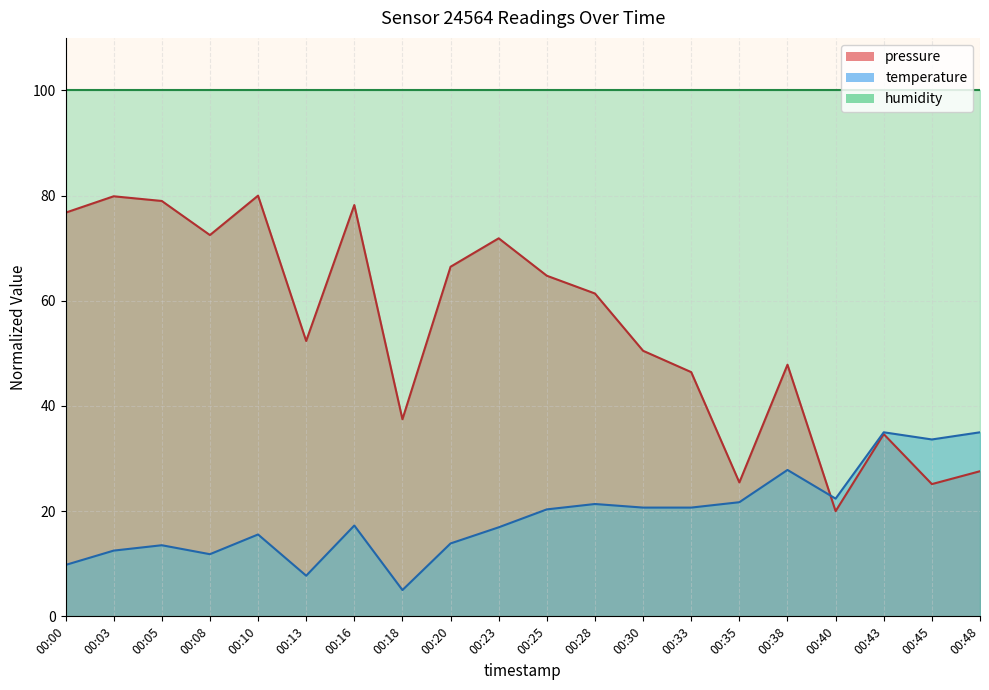

At which category is the sum across all series the highest?

00:10